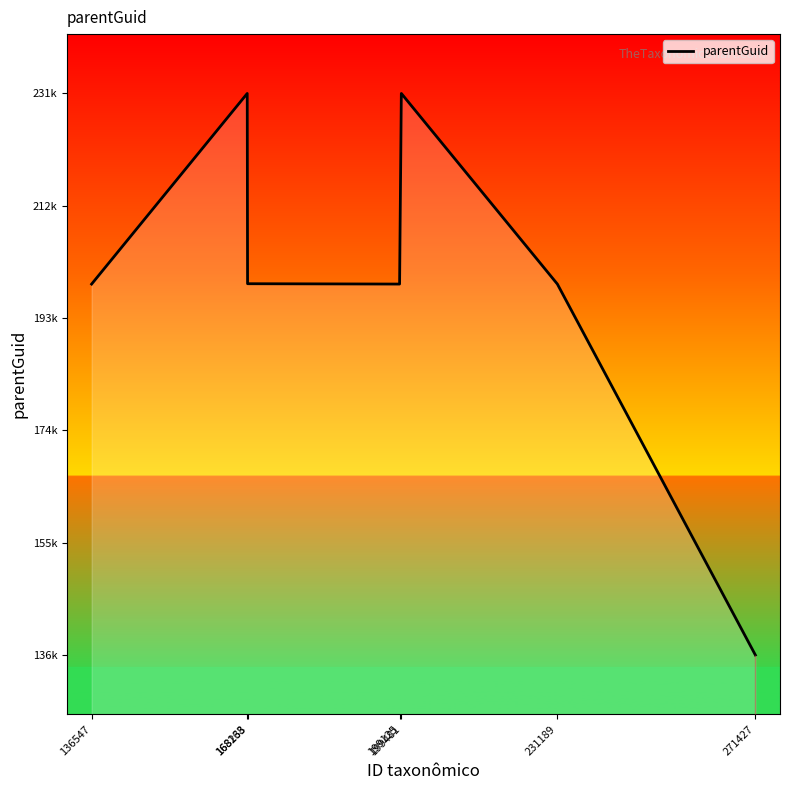

List the labels in order of value, smallest first.

271427, 136547, 199125, 231189, 168233, 168168, 199481